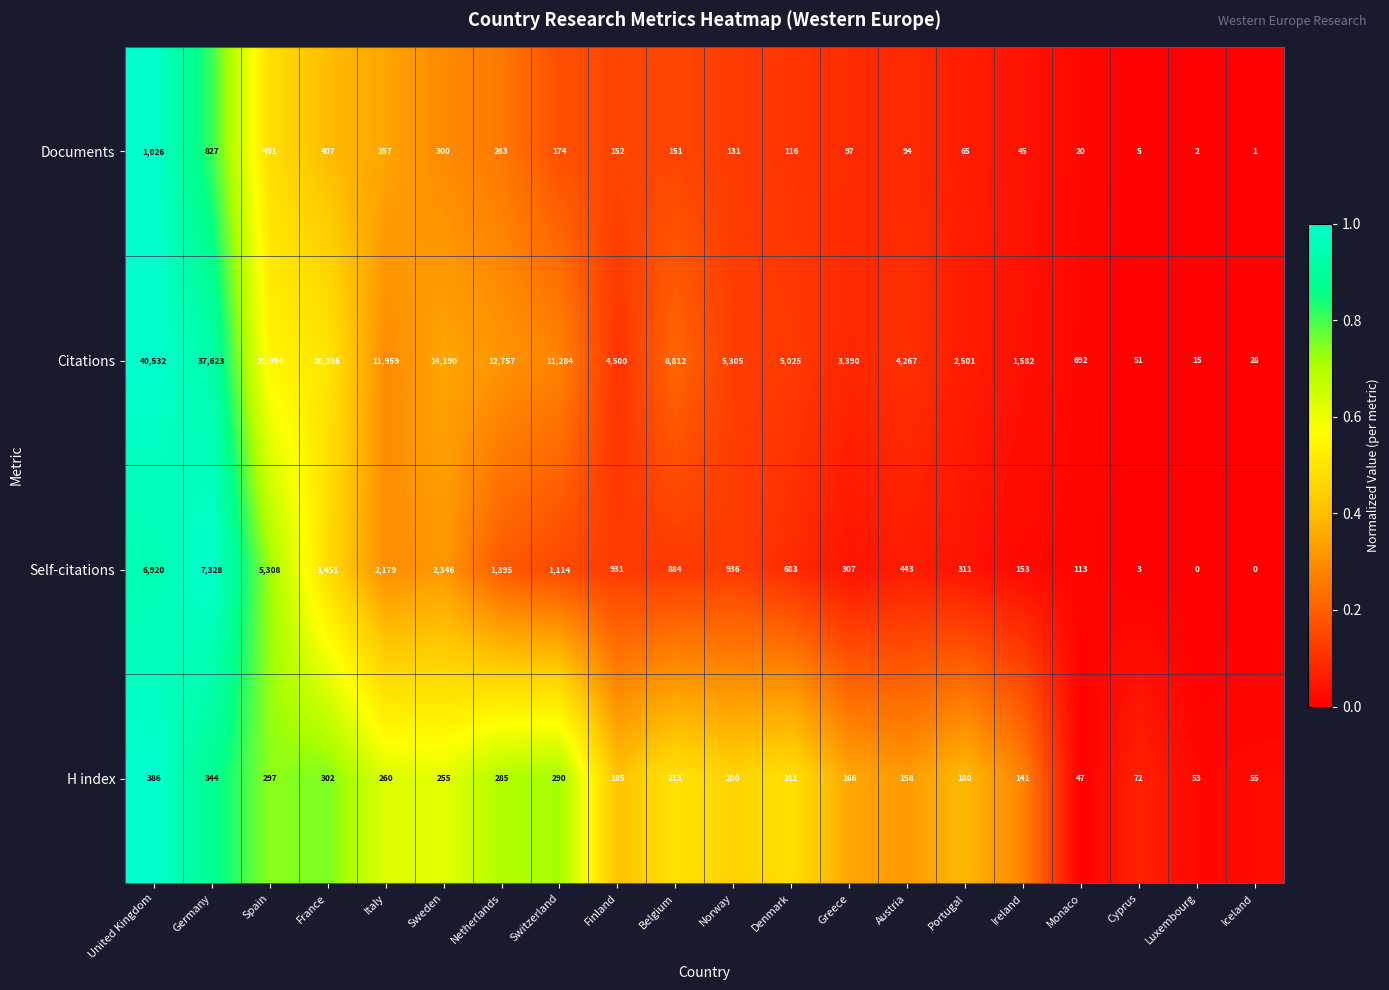

List the labels in order of H index value, largest first.

United Kingdom, Germany, France, Spain, Switzerland, Netherlands, Italy, Sweden, Belgium, Denmark, Norway, Finland, Portugal, Greece, Austria, Ireland, Cyprus, Iceland, Luxembourg, Monaco